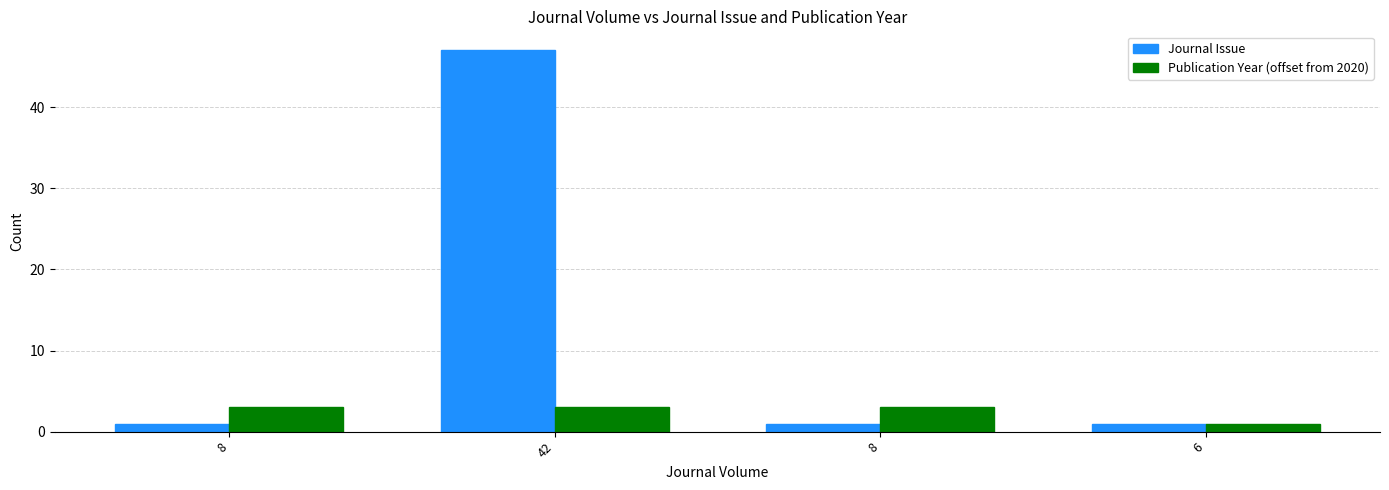

What is the greatest value displayed?

47